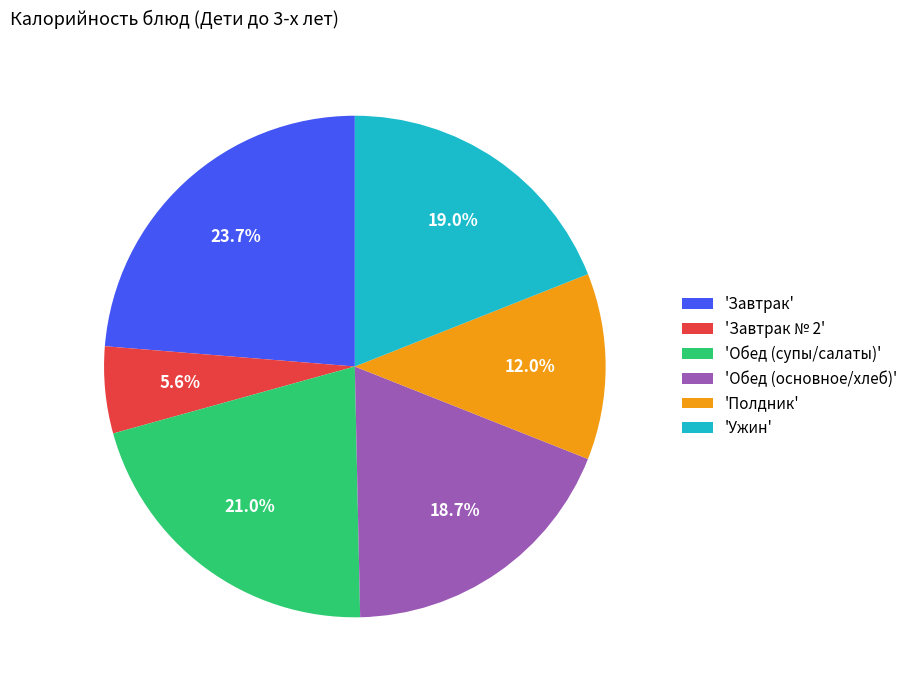

Does any single category account for the majority?

No